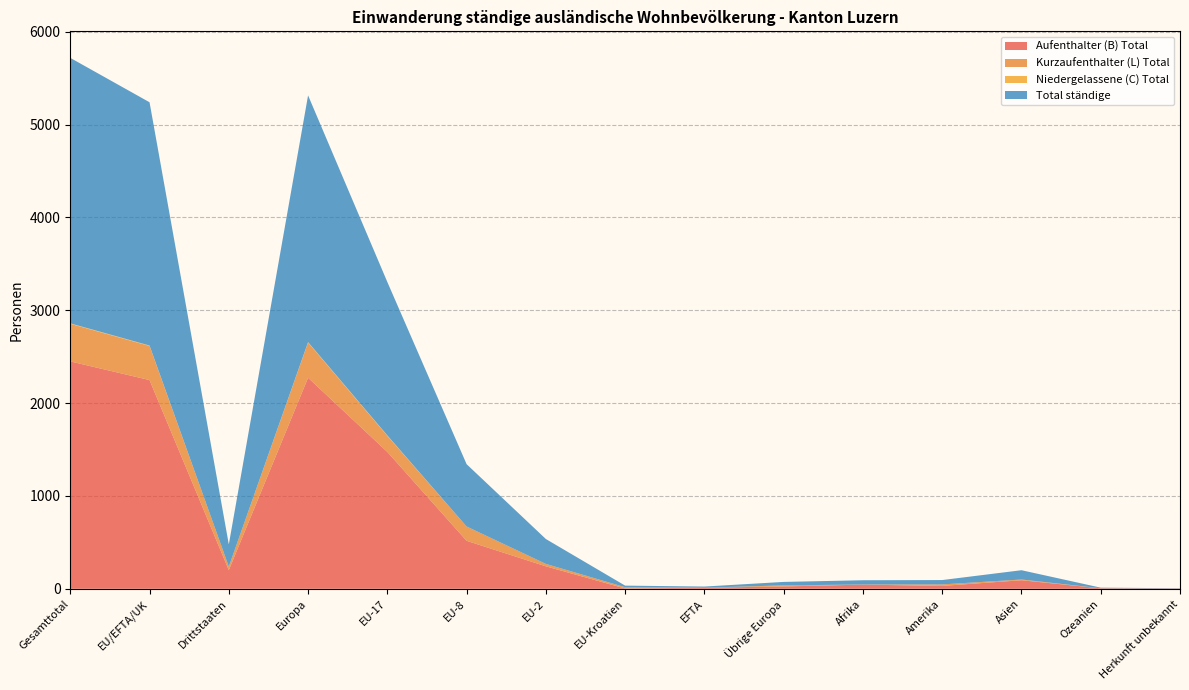

Reading left to right, what are all the values shown in this chart?

Aufenthalter (B) Total: Gesamttotal=2449	EU/EFTA/UK=2248	Drittstaaten=201	Europa=2273	EU-17=1474	EU-8=517	EU-2=242	EU-Kroatien=3	EFTA=12	Übrige Europa=25	Afrika=45	Amerika=31	Asien=92	Ozeanien=5	Herkunft unbekannt=3
Kurzaufenthalter (L) Total: Gesamttotal=405	EU/EFTA/UK=367	Drittstaaten=38	Europa=379	EU-17=173	EU-8=154	EU-2=26	EU-Kroatien=14	EFTA=0	Übrige Europa=12	Afrika=1	Amerika=16	Asien=8	Ozeanien=1	Herkunft unbekannt=0
Niedergelassene (C) Total: Gesamttotal=5	EU/EFTA/UK=5	Drittstaaten=0	Europa=5	EU-17=5	EU-8=0	EU-2=0	EU-Kroatien=0	EFTA=0	Übrige Europa=0	Afrika=0	Amerika=0	Asien=0	Ozeanien=0	Herkunft unbekannt=0
Total ständige: Gesamttotal=2859	EU/EFTA/UK=2620	Drittstaaten=239	Europa=2657	EU-17=1652	EU-8=671	EU-2=268	EU-Kroatien=17	EFTA=12	Übrige Europa=37	Afrika=46	Amerika=47	Asien=100	Ozeanien=6	Herkunft unbekannt=3